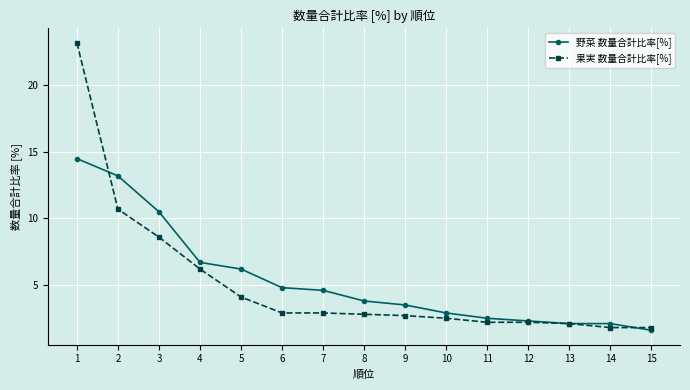

Which series has the widest spread of values?

果実 数量合計比率[%]